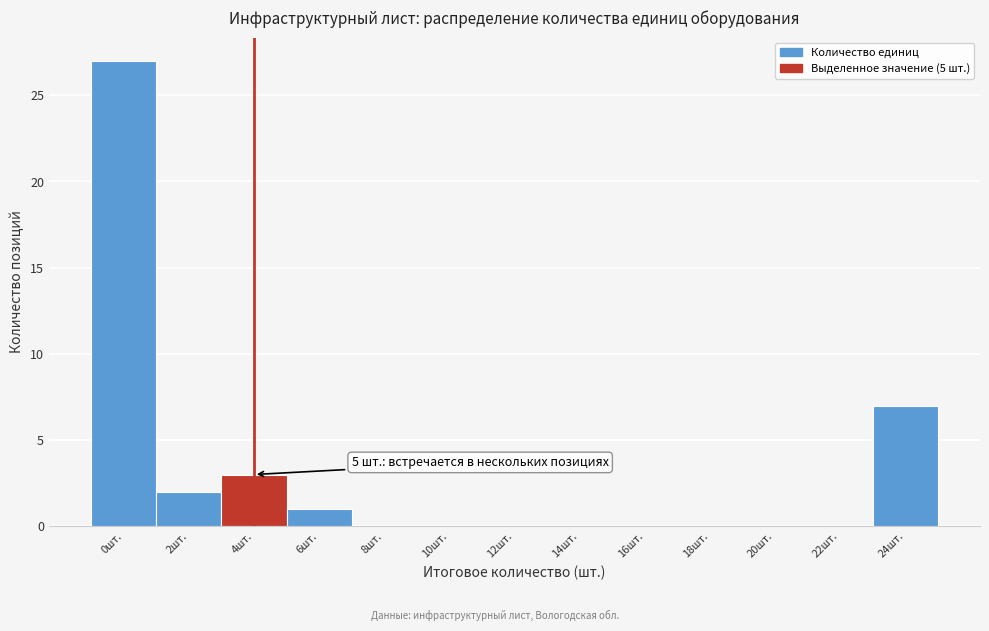

Reading right to left, list all the values displayed in this chart.

24шт.=7	22шт.=0	20шт.=0	18шт.=0	16шт.=0	14шт.=0	12шт.=0	10шт.=0	8шт.=0	6шт.=1	4шт.=3	2шт.=2	0шт.=27